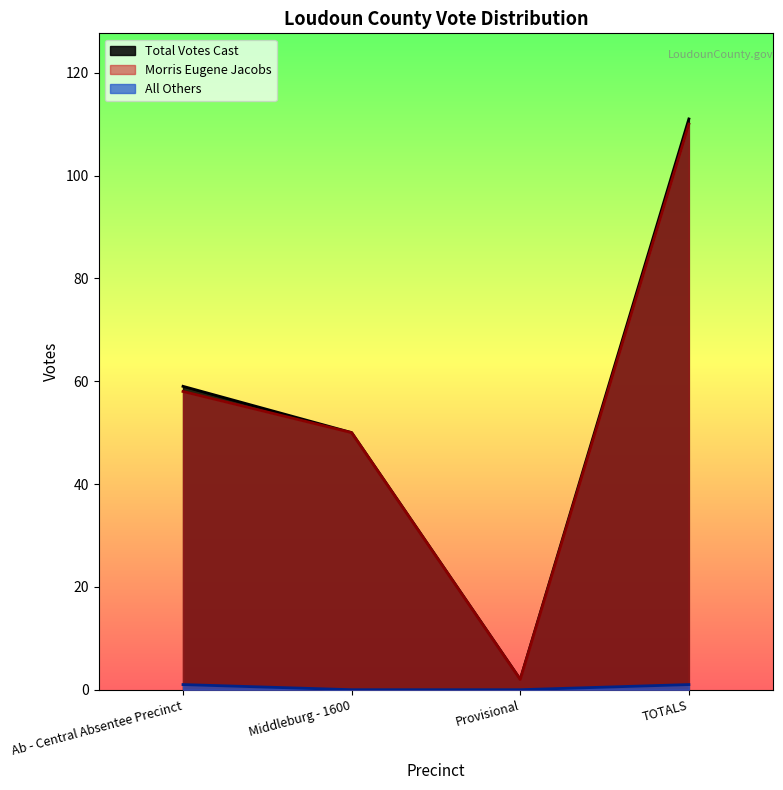

The chart shows a value of 59 at Ab - Central Absentee Precinct. True or false?

True